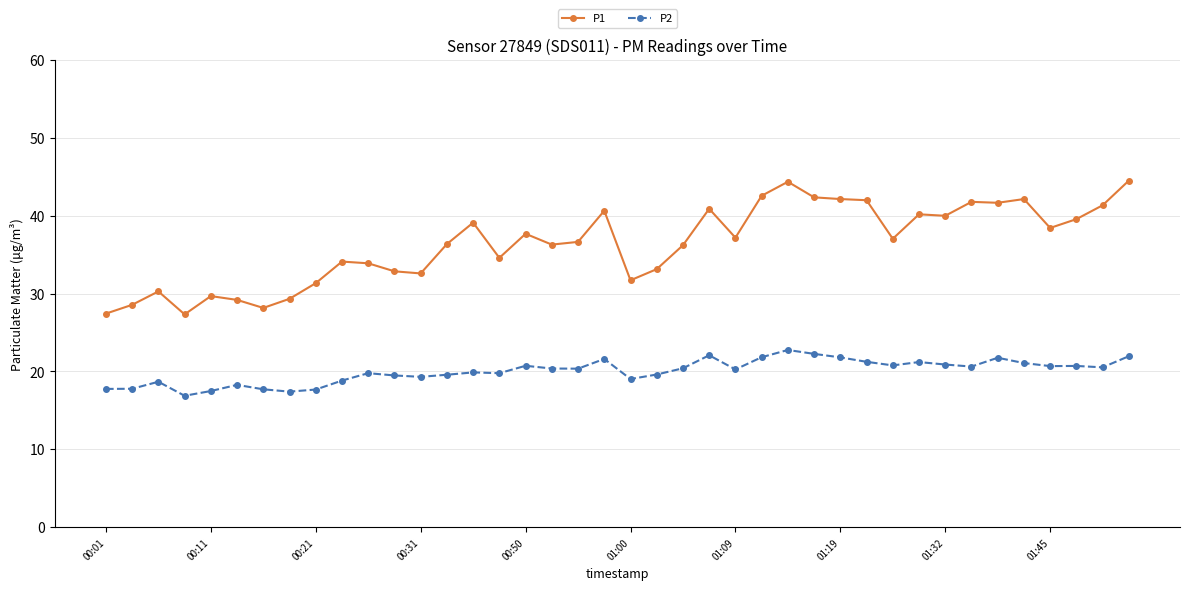

Which series has the largest total across all categories?

P1